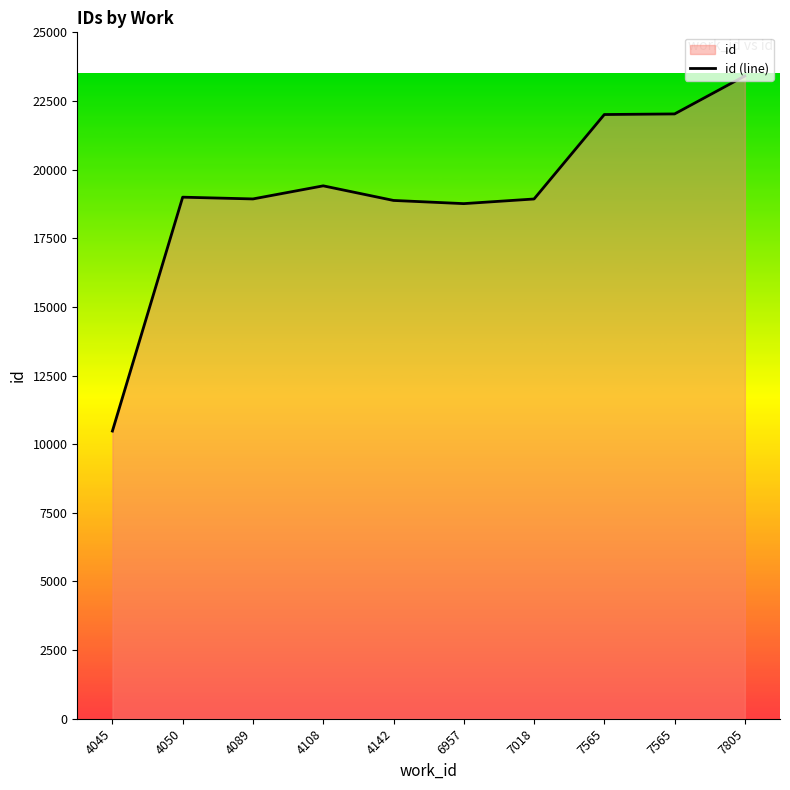

What is the difference between the values at 6957 and 7565?

3245